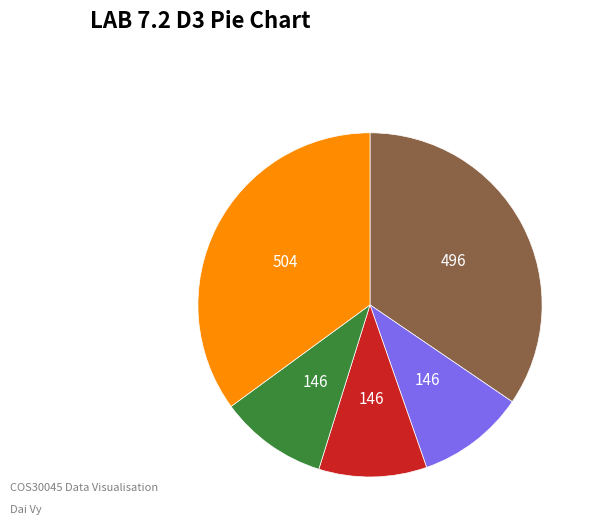

Does any single category account for the majority?

No